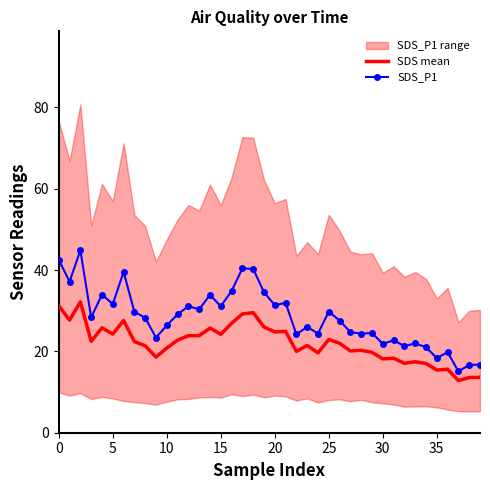

True or false: SDS mean and SDS_P1 cross at least once.

False